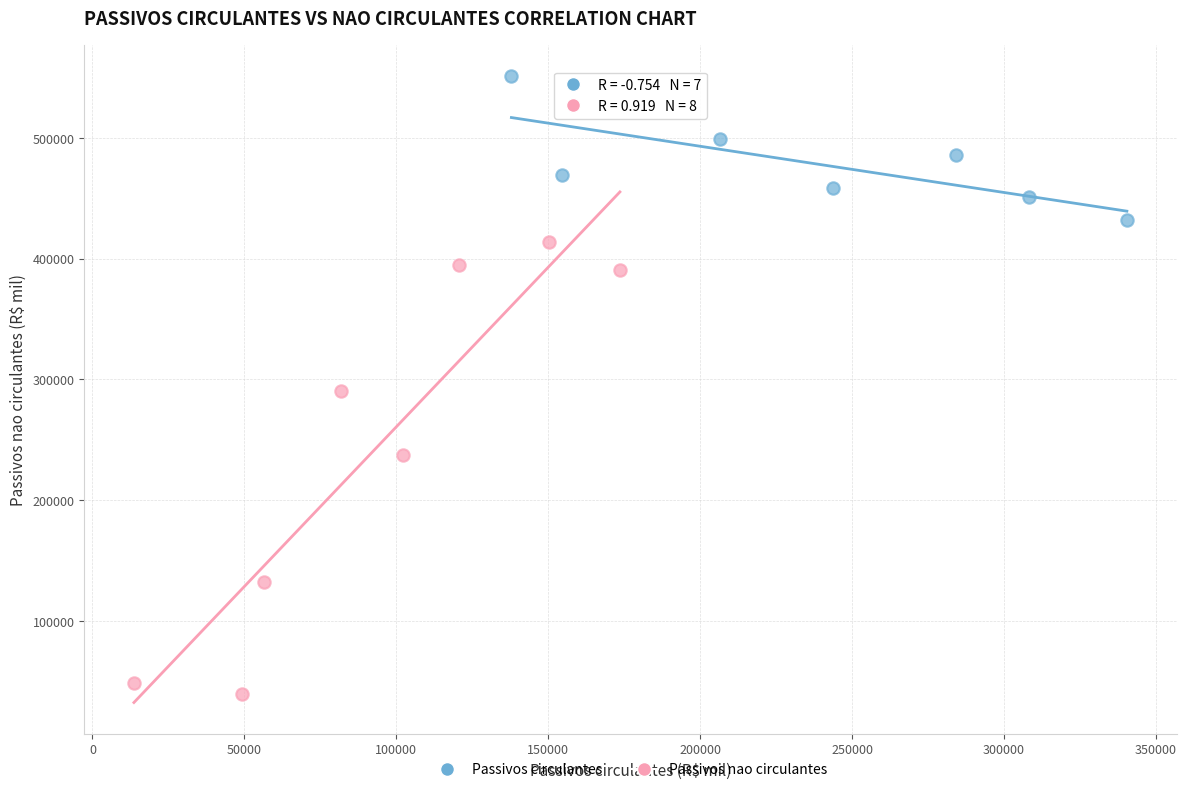

Which series contains the highest Y value?

Passivos circulantes